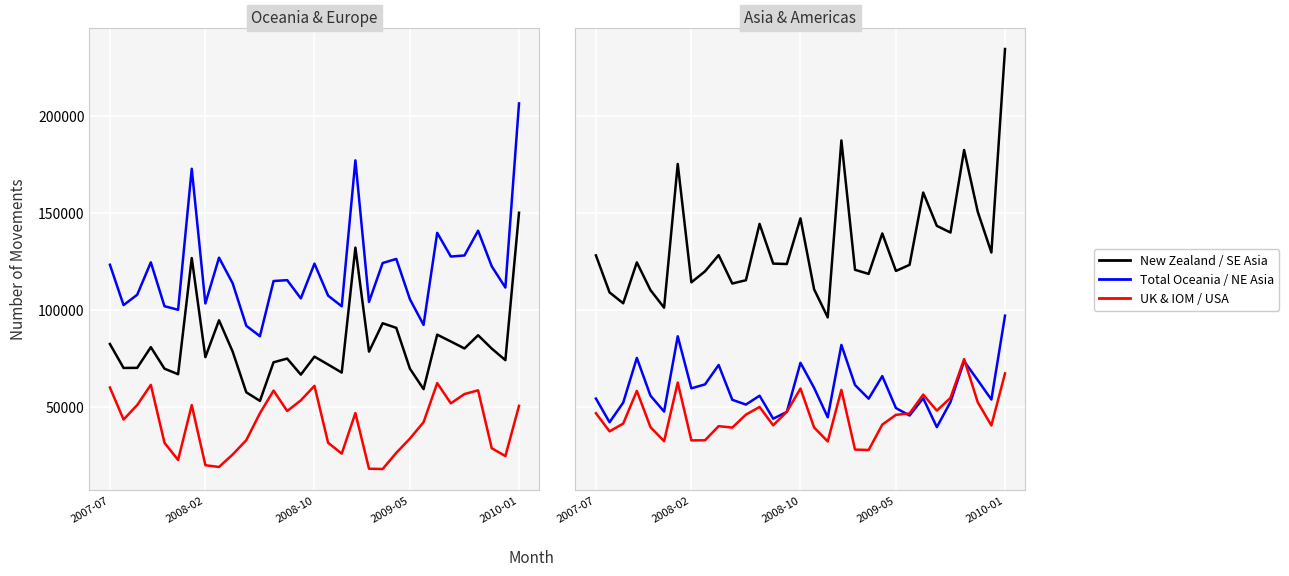

The Total Oceania series shows 145732 at 19. True or false?

False